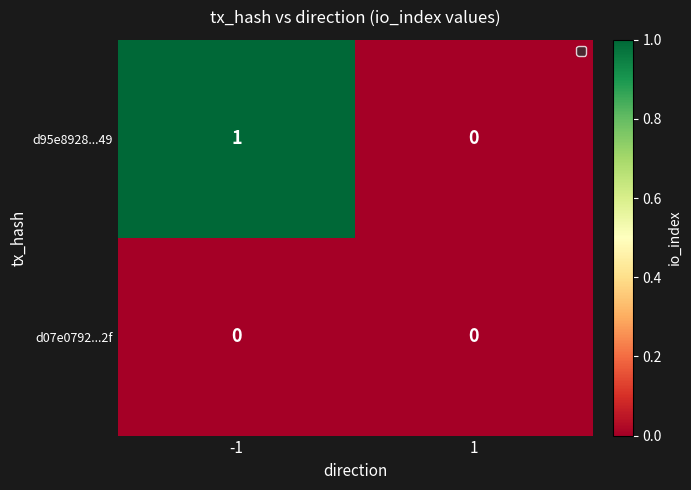

Rank the series by their average value, from lowest to highest.

d07e0792...2f, d95e8928...49